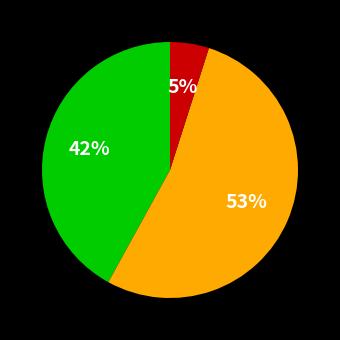

How many segments does this pie chart have?

3